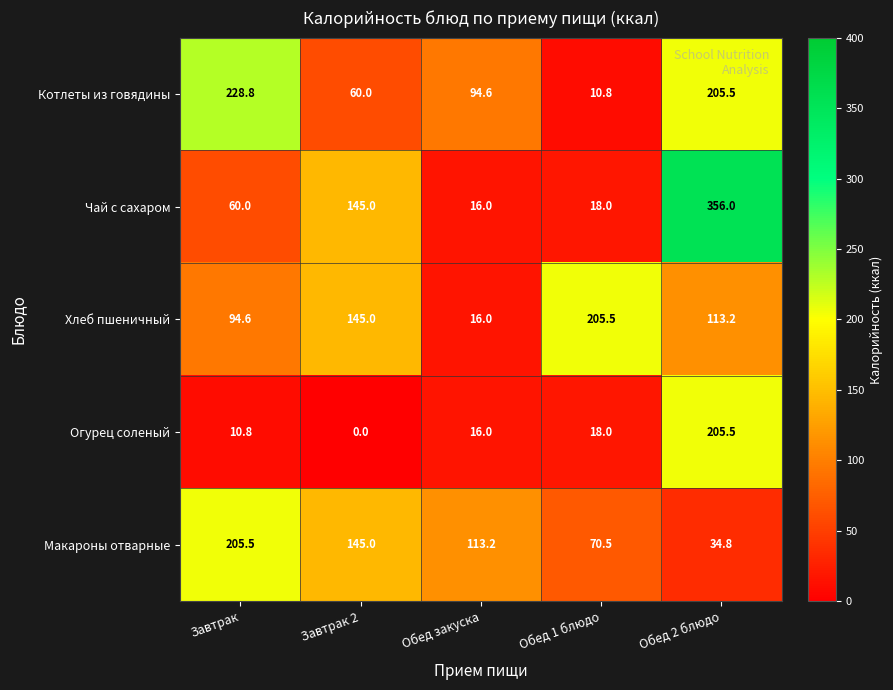

Read the Огурец соленый value at Обед 1 блюдо.

18.0